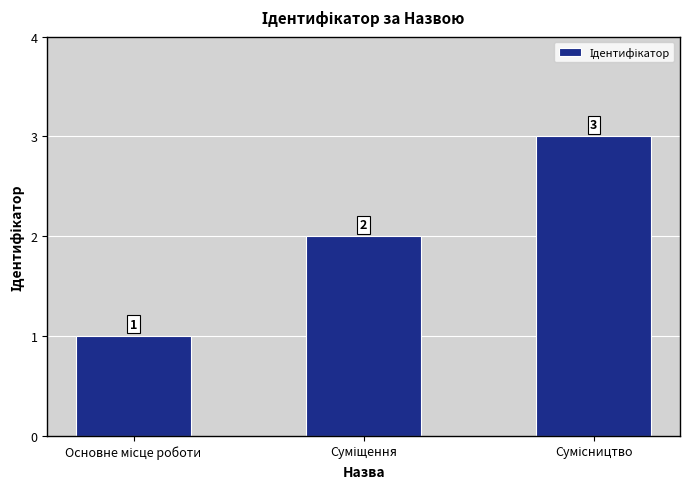

Count the values in the range 1 to 3.

3